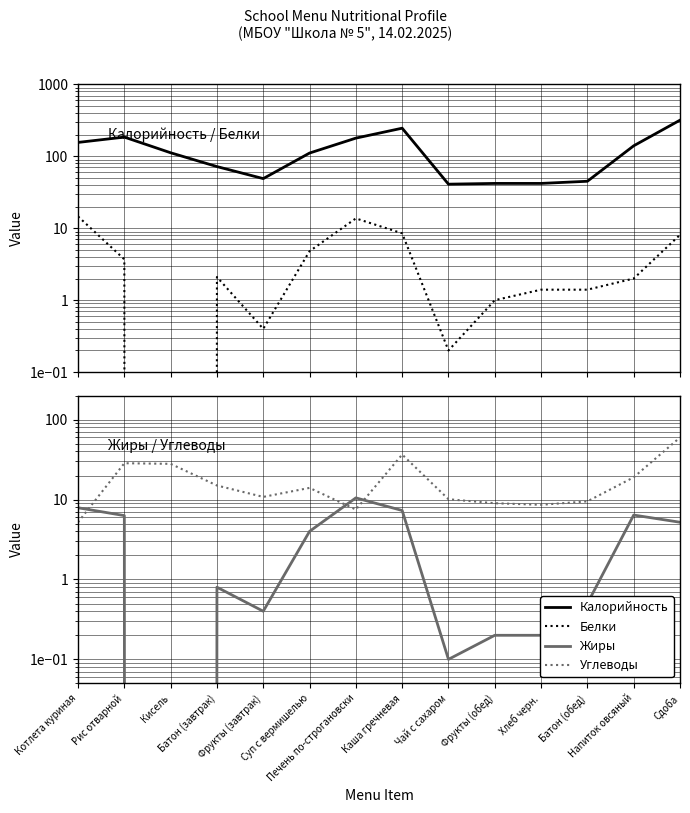

True or false: Белки and Углеводы intersect in this chart.

True